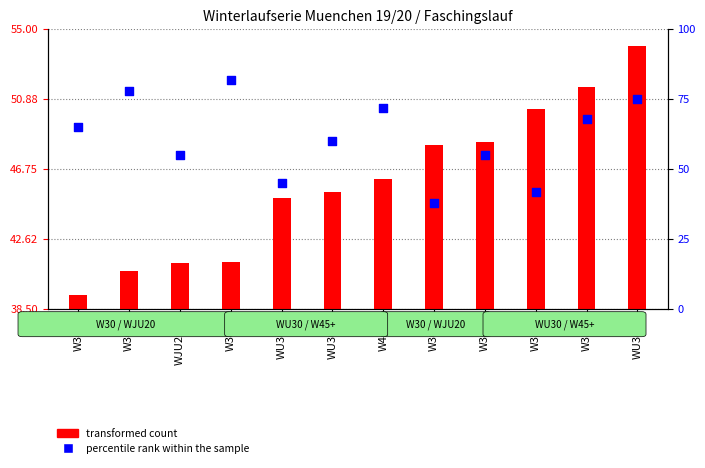

What are all the series names shown in the legend?

transformed count, percentile rank within the sample